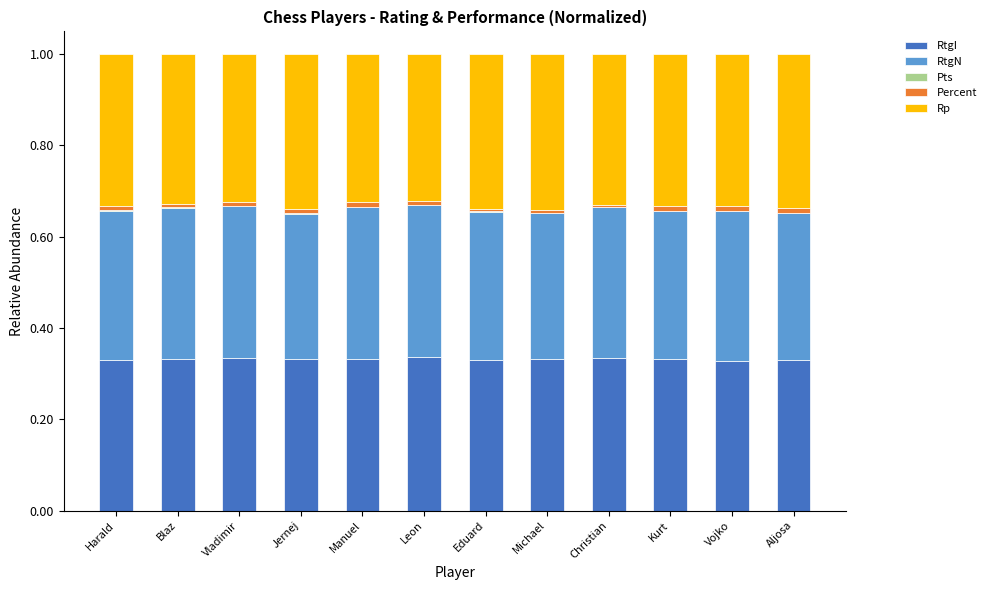

True or false: RtgI has a value of 0.2 at Vojko.

False